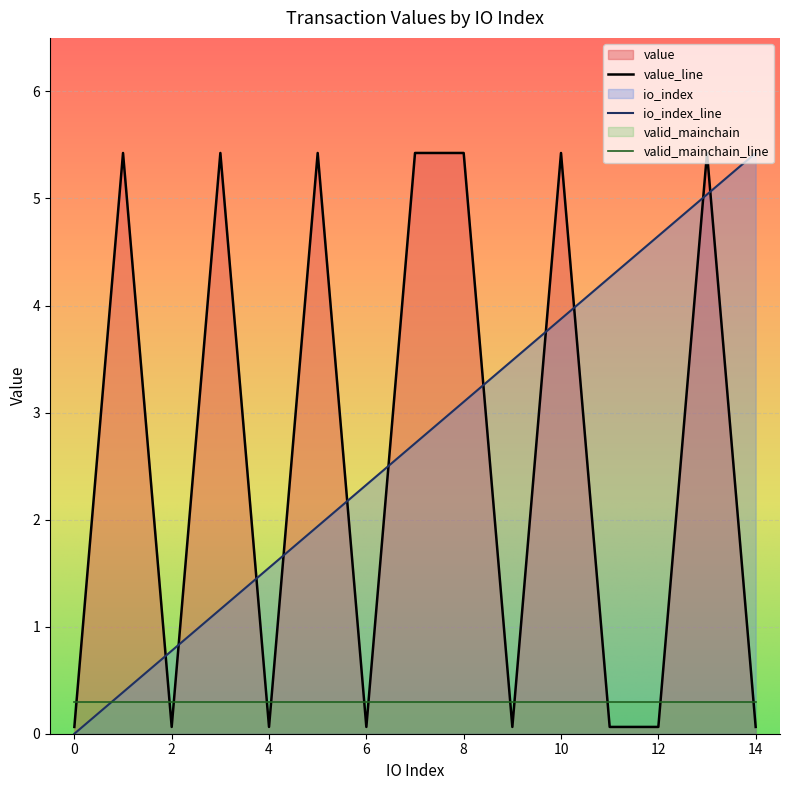

Which category has the highest value in the io_index_line series?

14